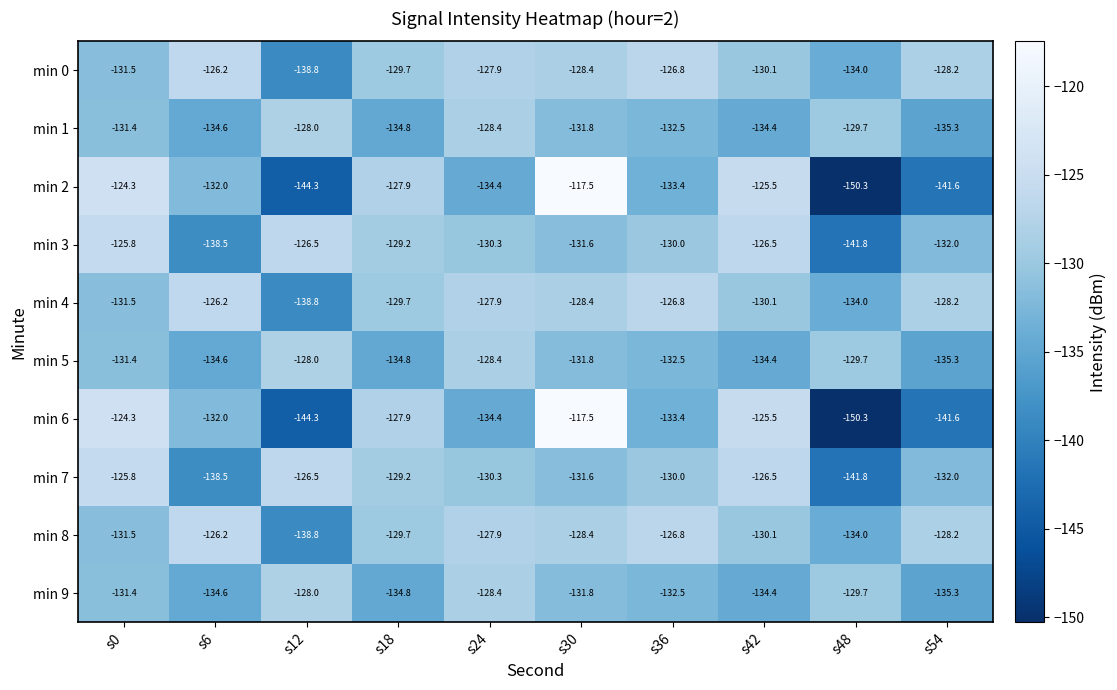

How many categories are shown in the chart?

10